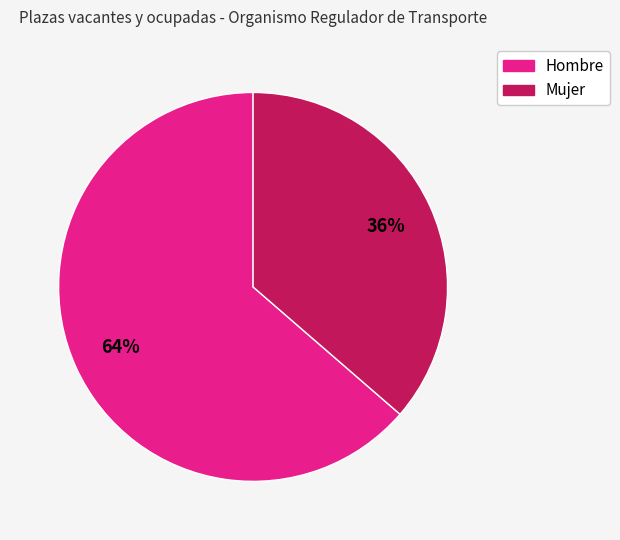

How many segments does this pie chart have?

2